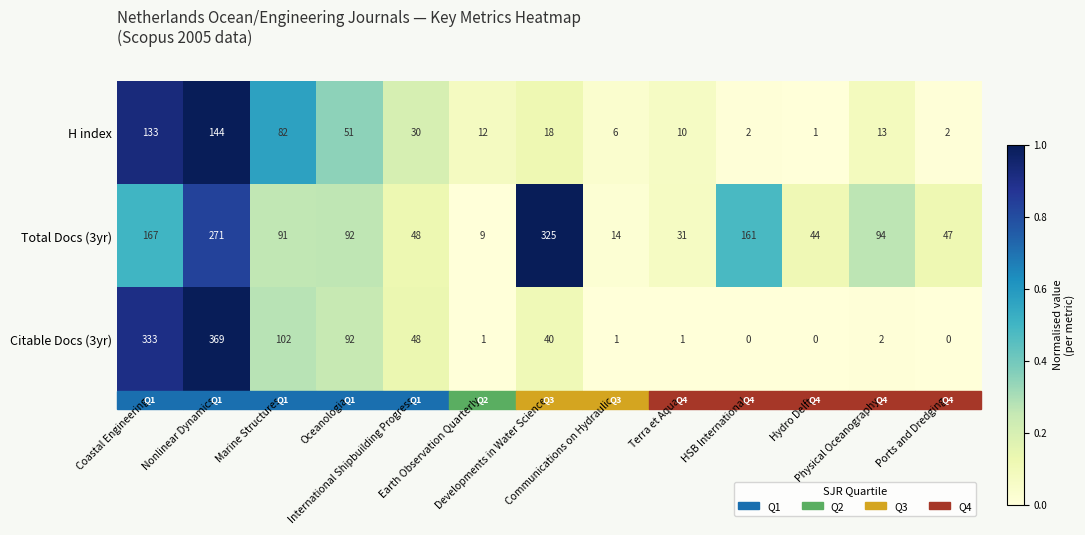

What is the highest value of the Total Docs (3yr) series?

325